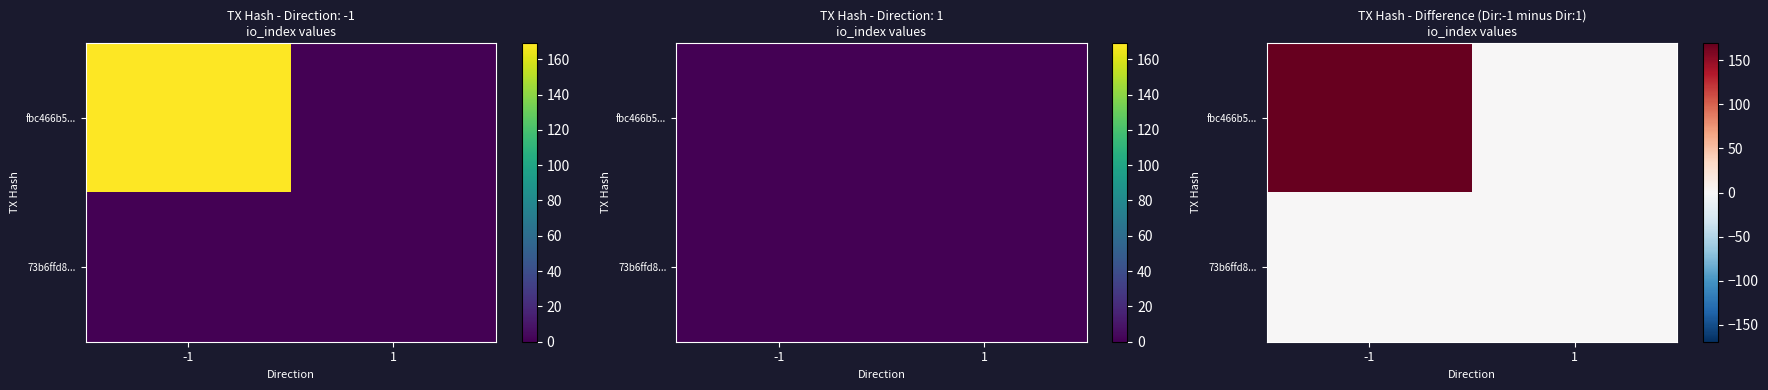

Which series has the largest range (max minus min)?

fbc466b5...